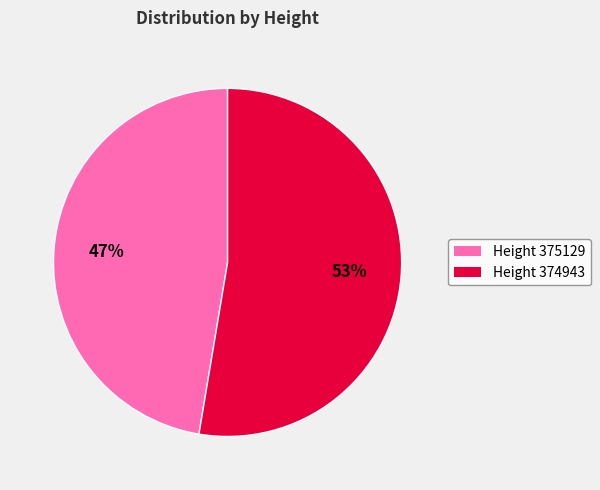

Does any single category account for the majority?

Yes